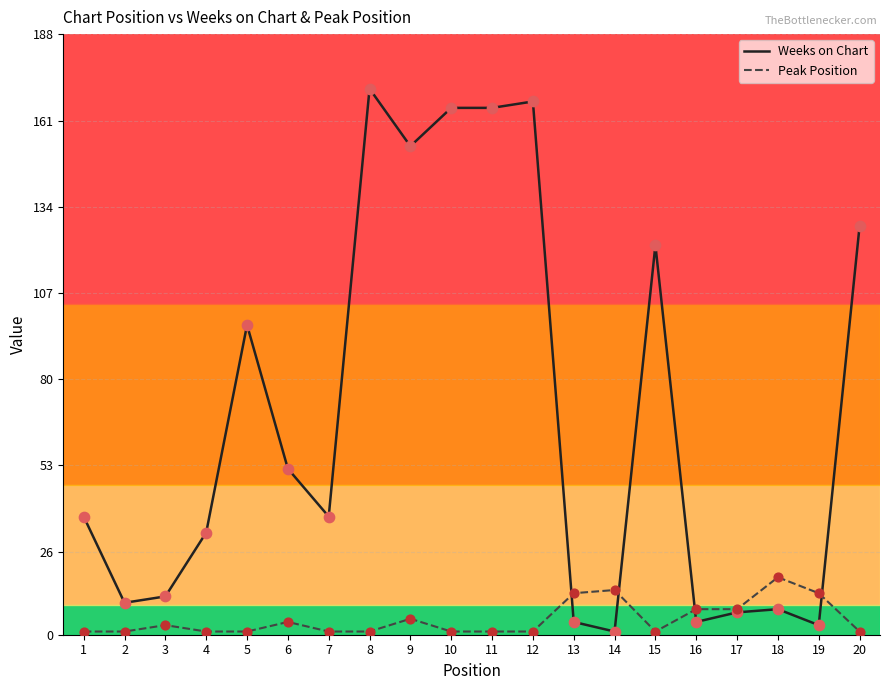

Which series has the largest range (max minus min)?

Weeks on Chart